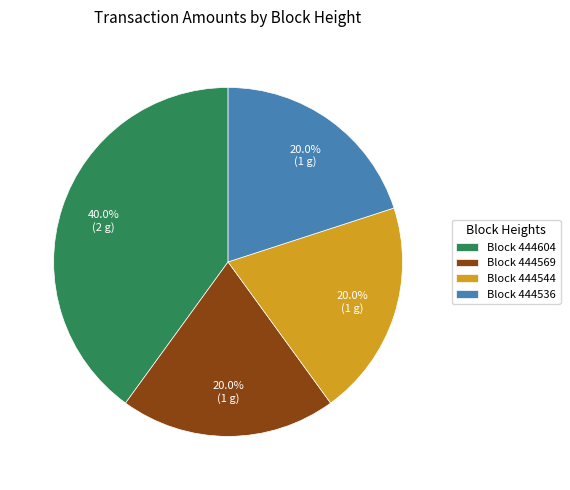

Which category has the biggest portion of the pie?

Block 444604